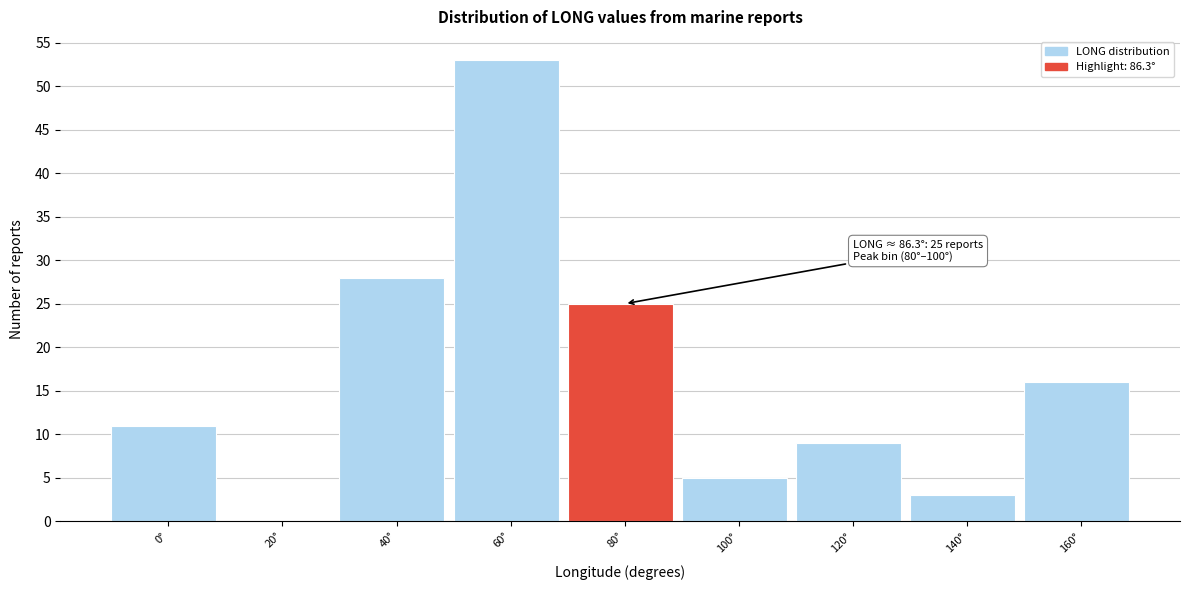

Reading right to left, transcribe all the data shown in this chart.

160°=16	140°=3	120°=9	100°=5	80°=25	60°=53	40°=28	20°=0	0°=11